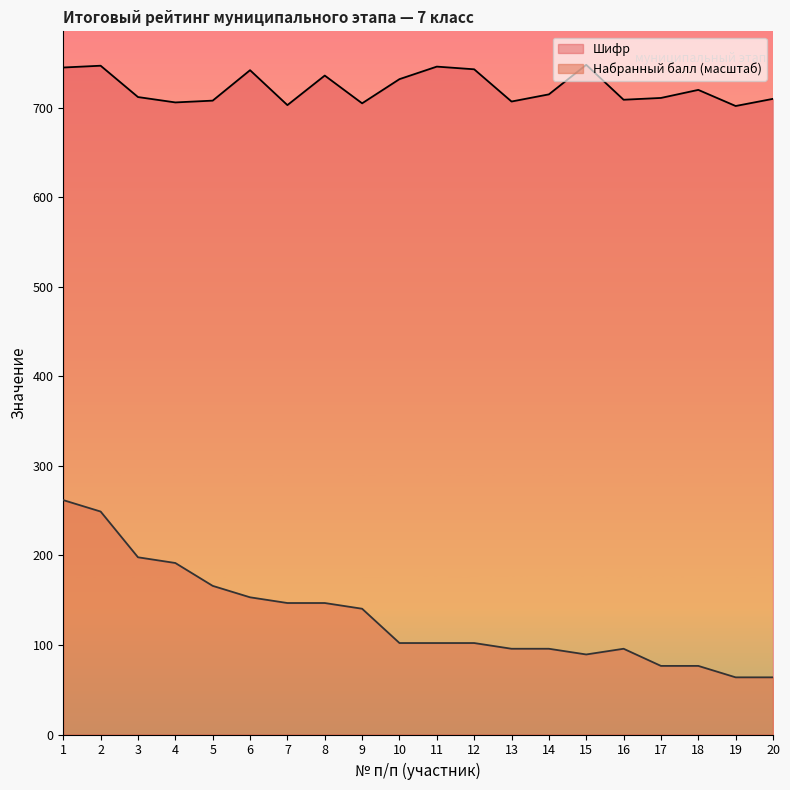

At 4, list the series in order from smallest to largest.

Набранный балл (масштаб), Шифр